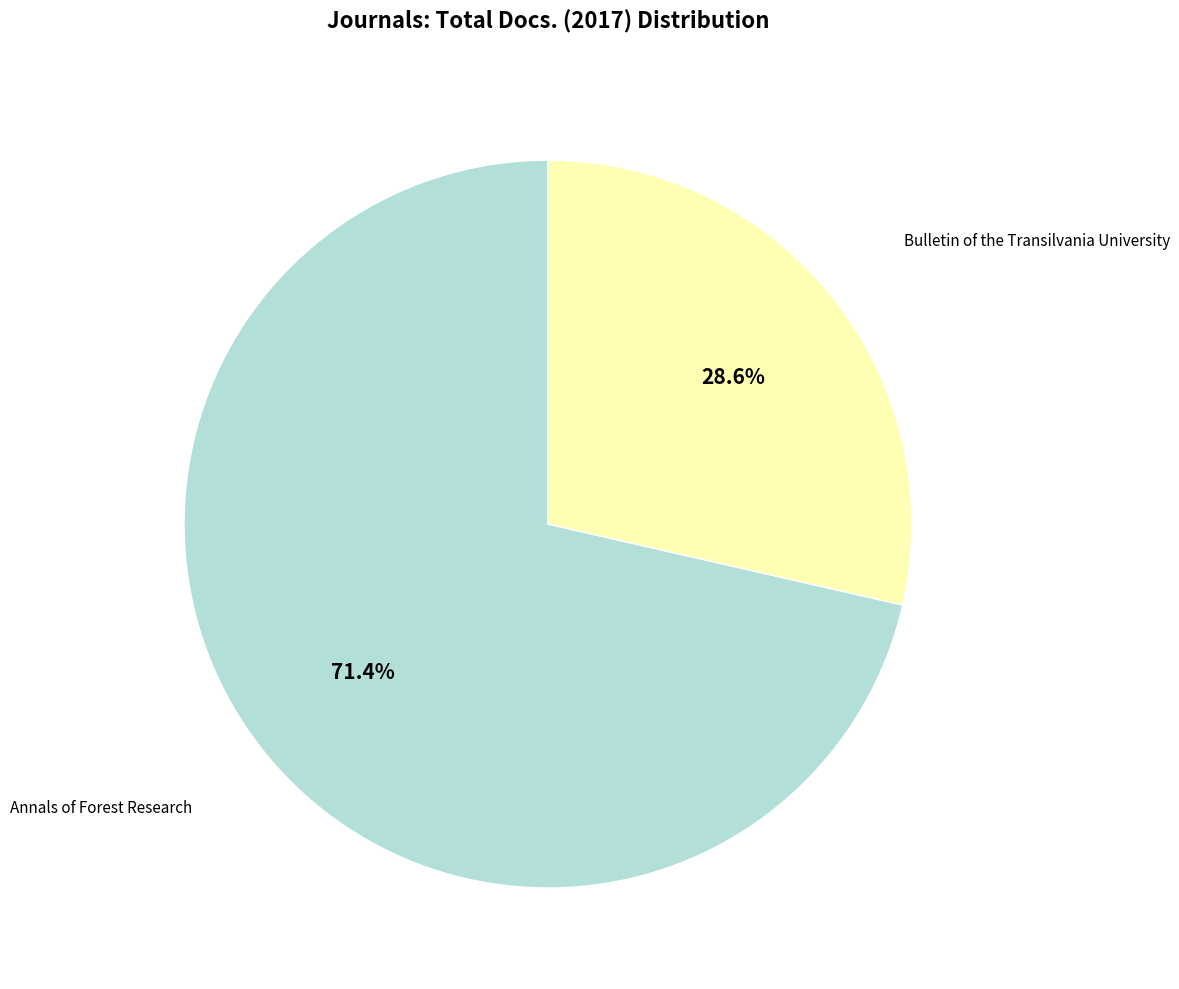

Is there any slice that represents more than half of the pie?

Yes